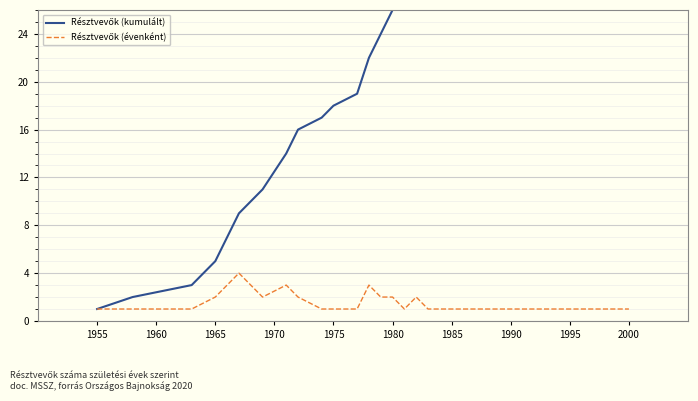

How many lines are shown in the chart?

2